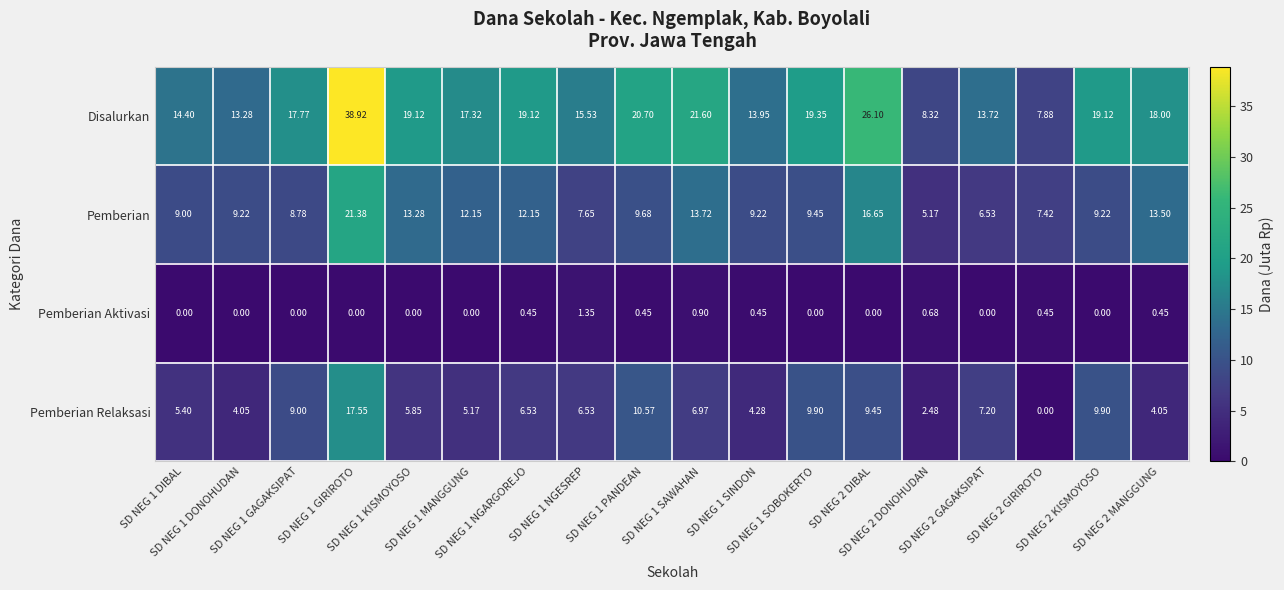

Which series has the largest range (max minus min)?

Disalurkan